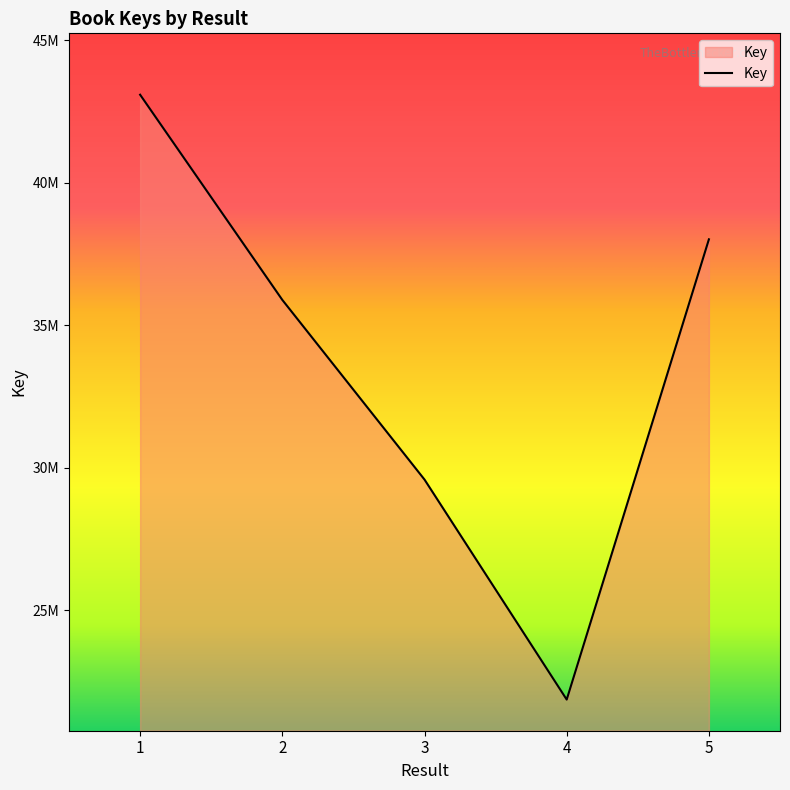

Is this an area chart (filled region under the line)?

Yes